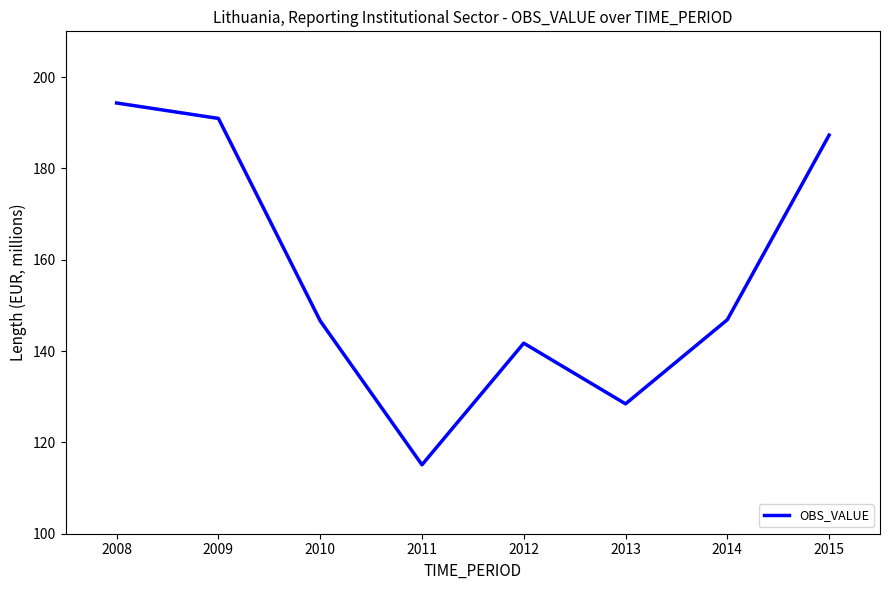

Is it true that the value at 2008 is 90.9?

False